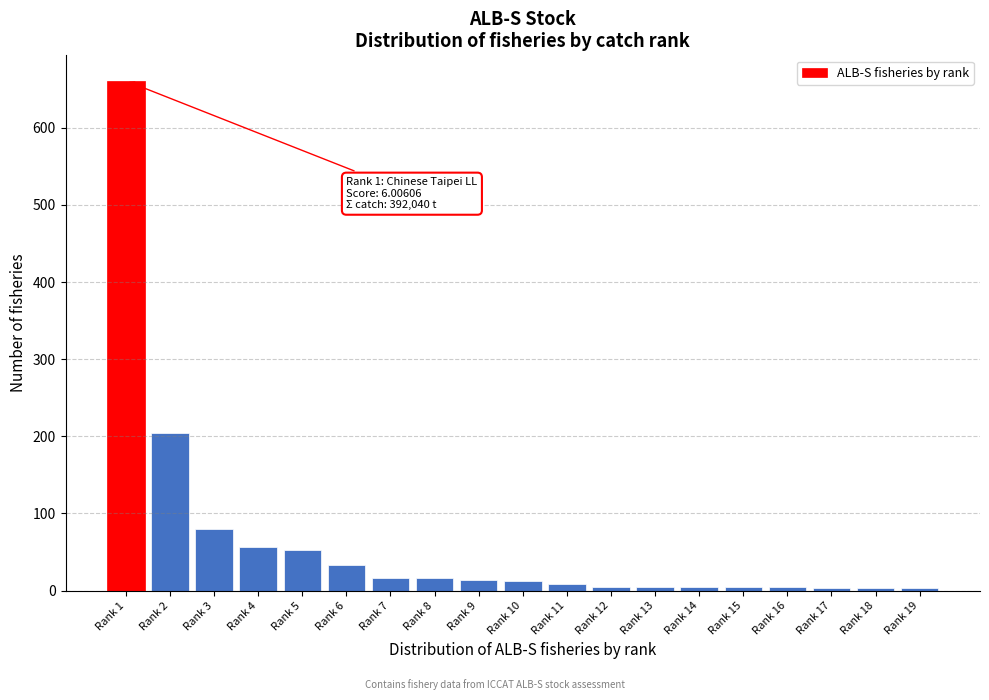

What is the sum of all values?

1186